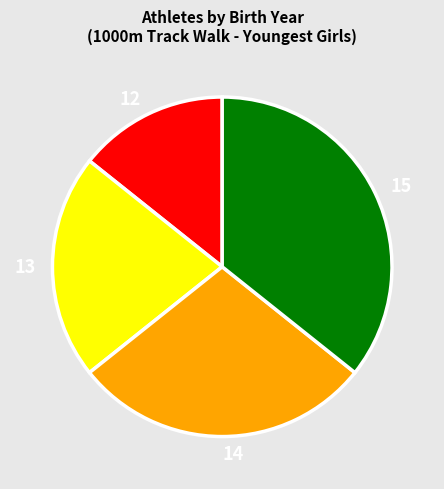

Count the number of slices in the pie.

4